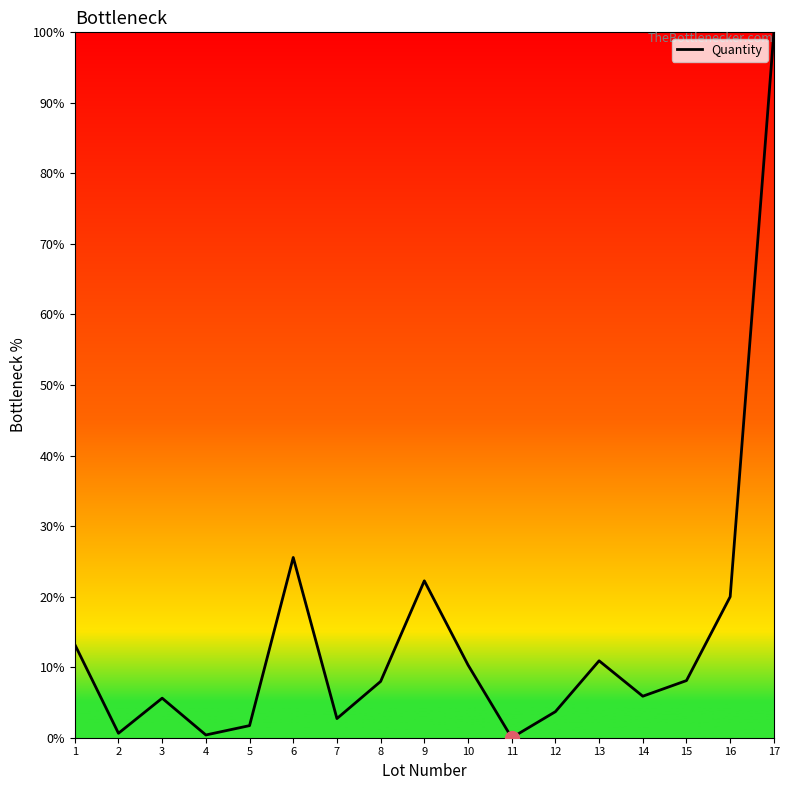

How many lines are shown in the chart?

1